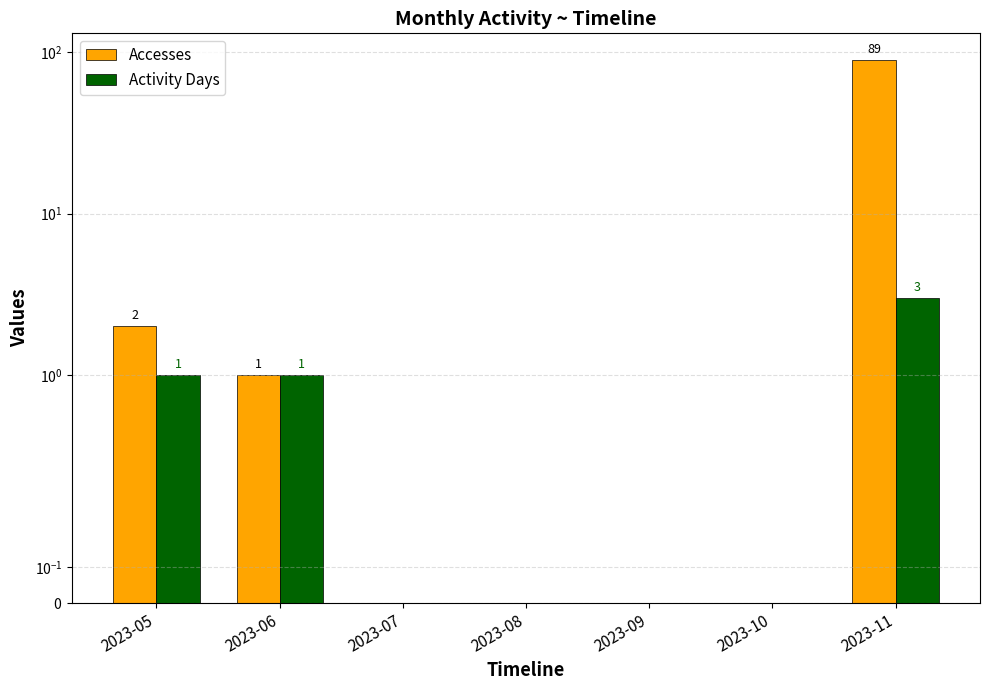

Are the bars grouped side by side (vs. stacked)?

Yes